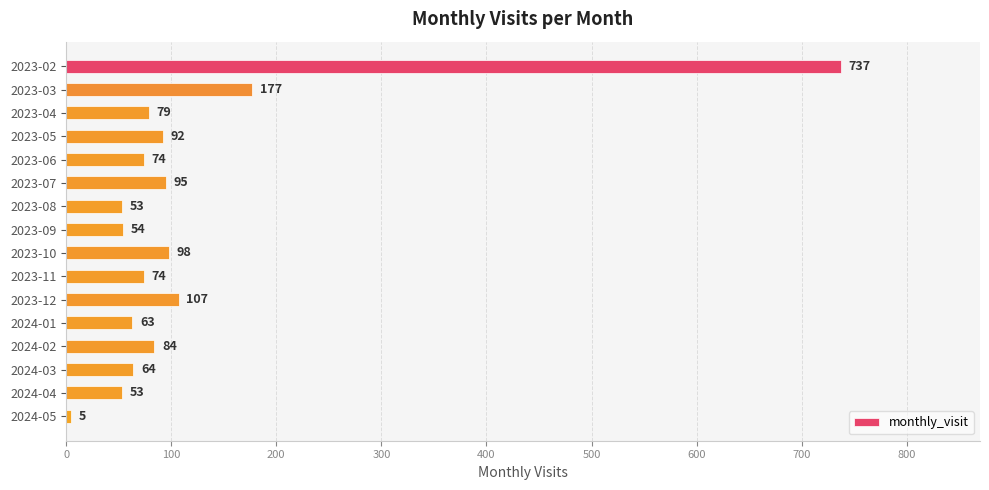

What is the difference between the second highest and minimum values?

172